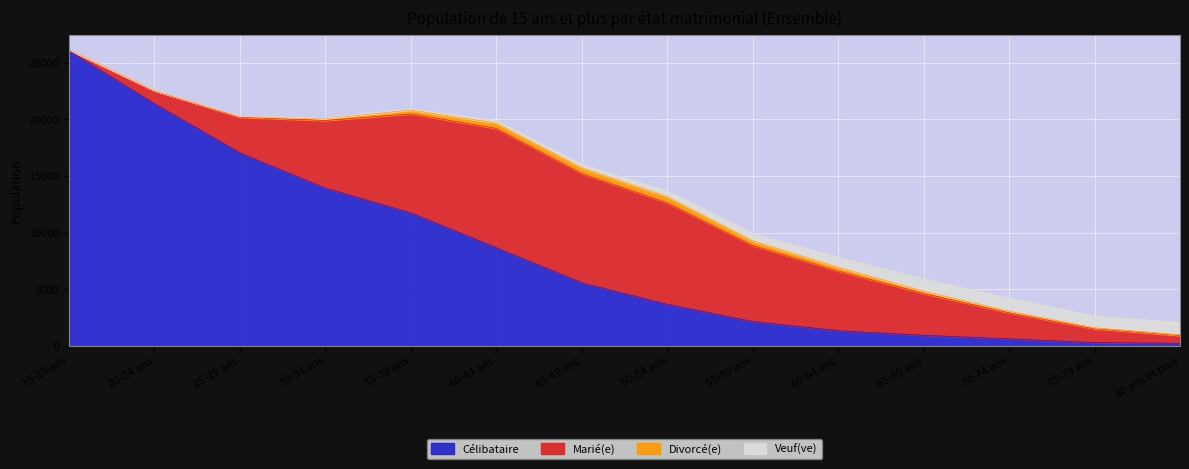

Where do Veuf(ve) and Célibataire first cross each other?

60-64 ans and 65-69 ans